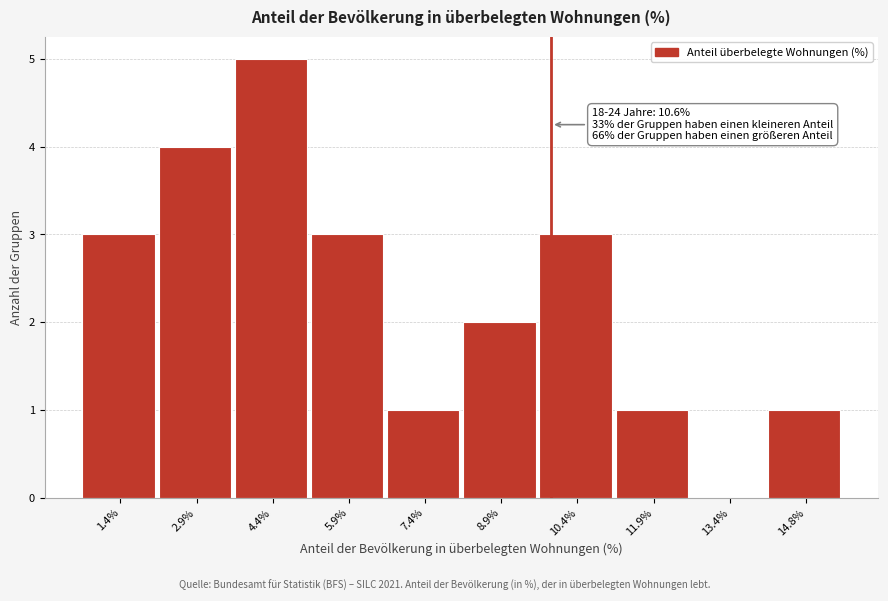

Reading left to right, extract all data points from this chart.

1.4%=3	2.9%=4	4.4%=5	5.9%=3	7.4%=1	8.9%=2	10.4%=3	11.9%=1	13.4%=0	14.8%=1